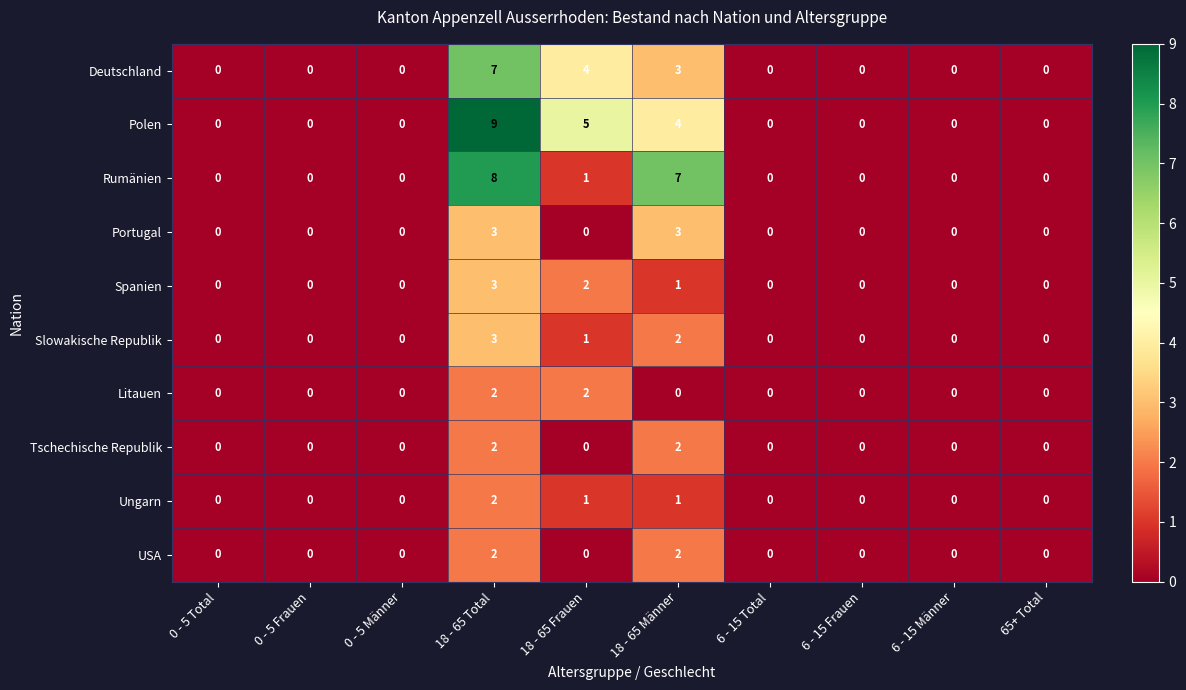

At how many categories does at least one series exceed 3?

3